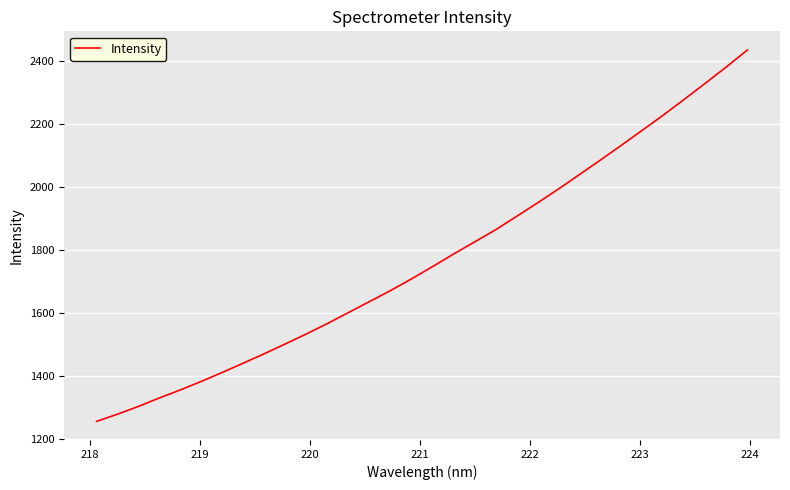

What is the difference between the maximum and minimum values?

1179.8